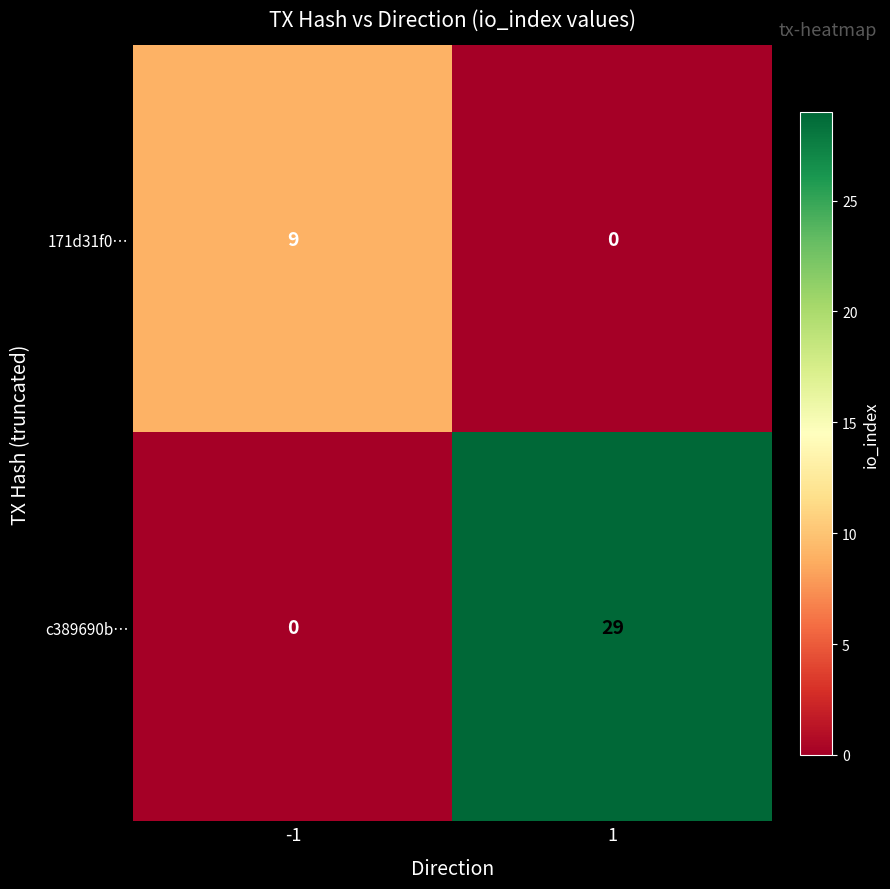

At how many categories does at least one series exceed 21?

1